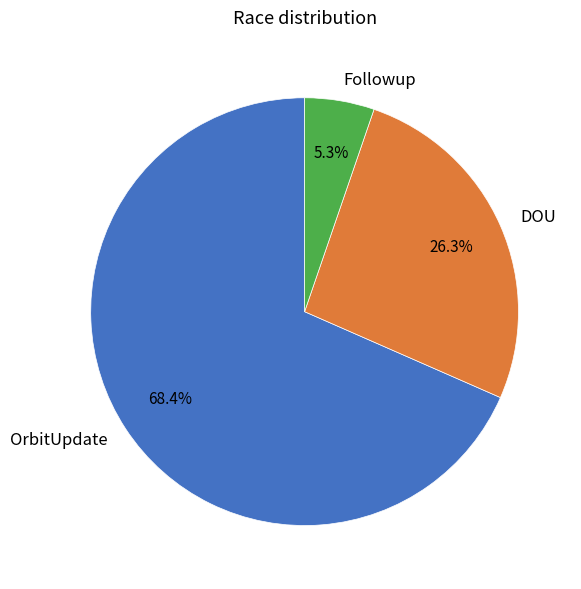

Combined, do DOU and OrbitUpdate account for over 50%?

Yes